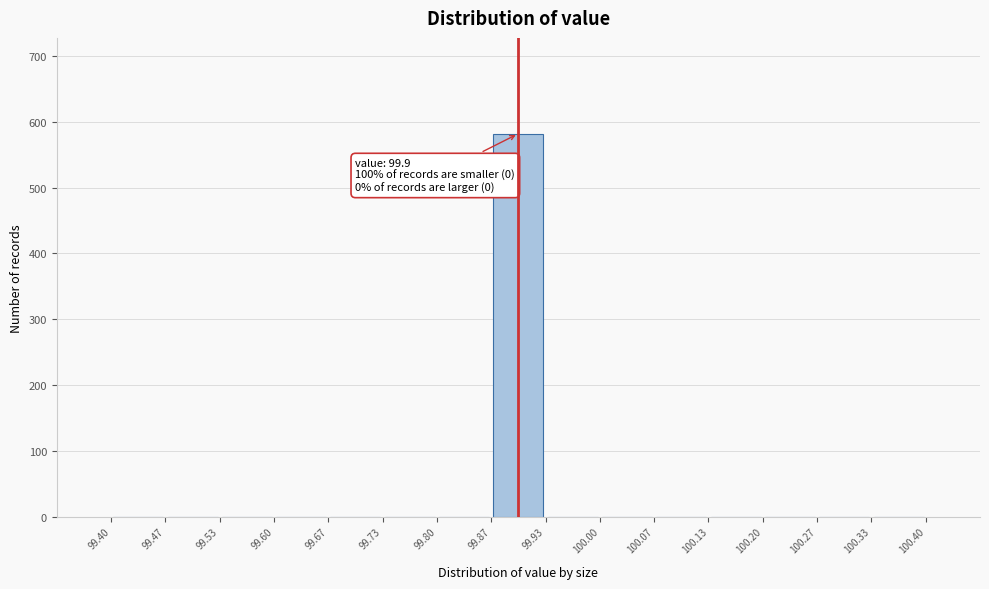

Which range on the x-axis has the tallest bar?

99.87 to 99.93